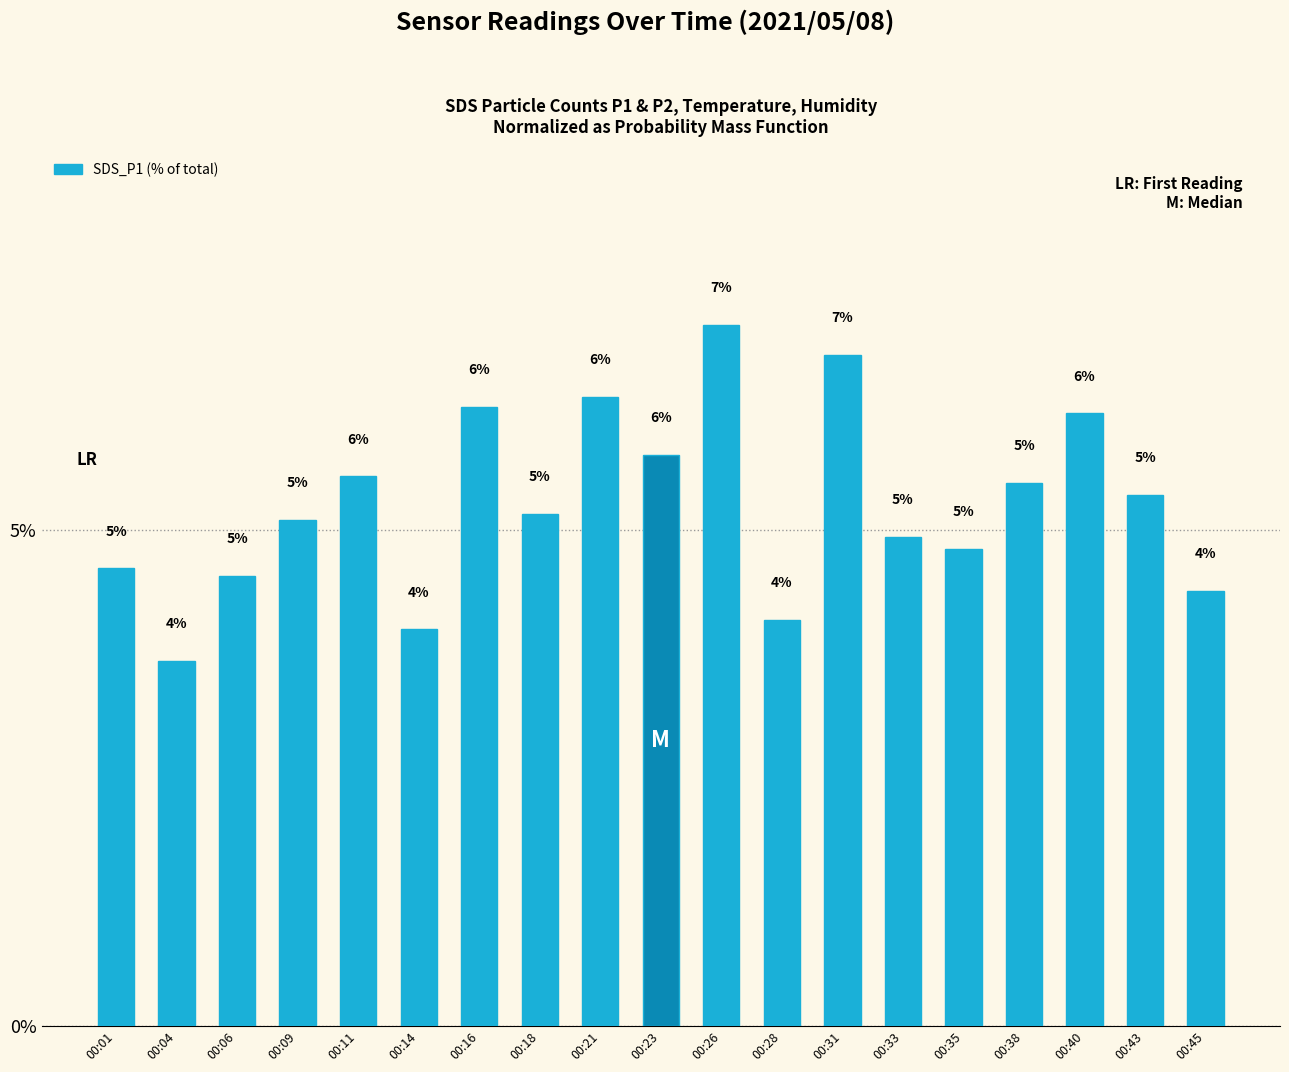

Are the bars horizontal?

No